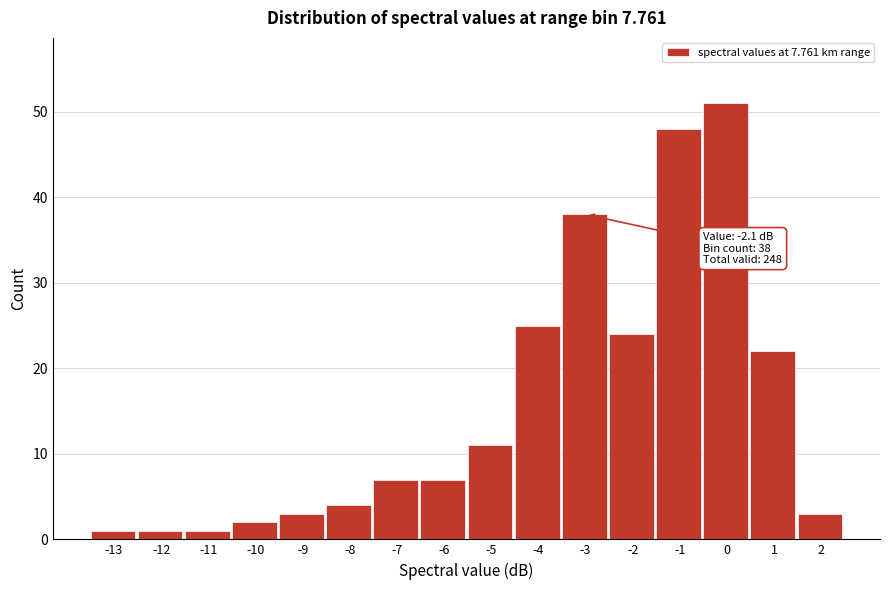

Reading left to right, transcribe all the data shown in this chart.

-13=1	-12=1	-11=1	-10=2	-9=3	-8=4	-7=7	-6=7	-5=11	-4=25	-3=38	-2=24	-1=48	0=51	1=22	2=3